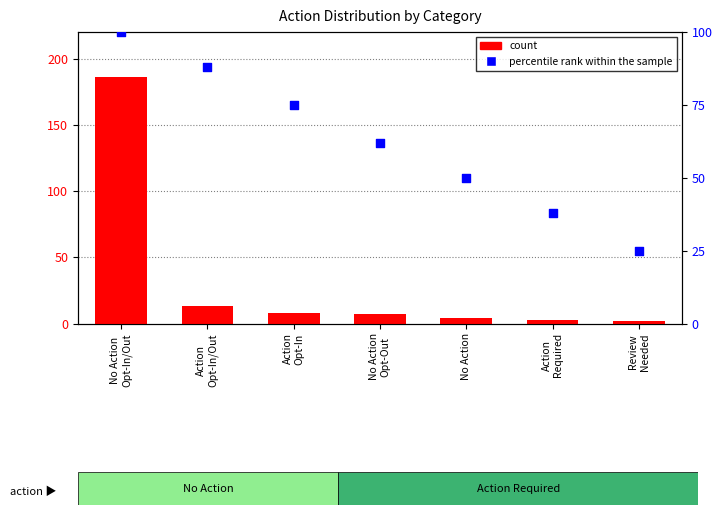

At how many categories does at least one series exceed 120?

1